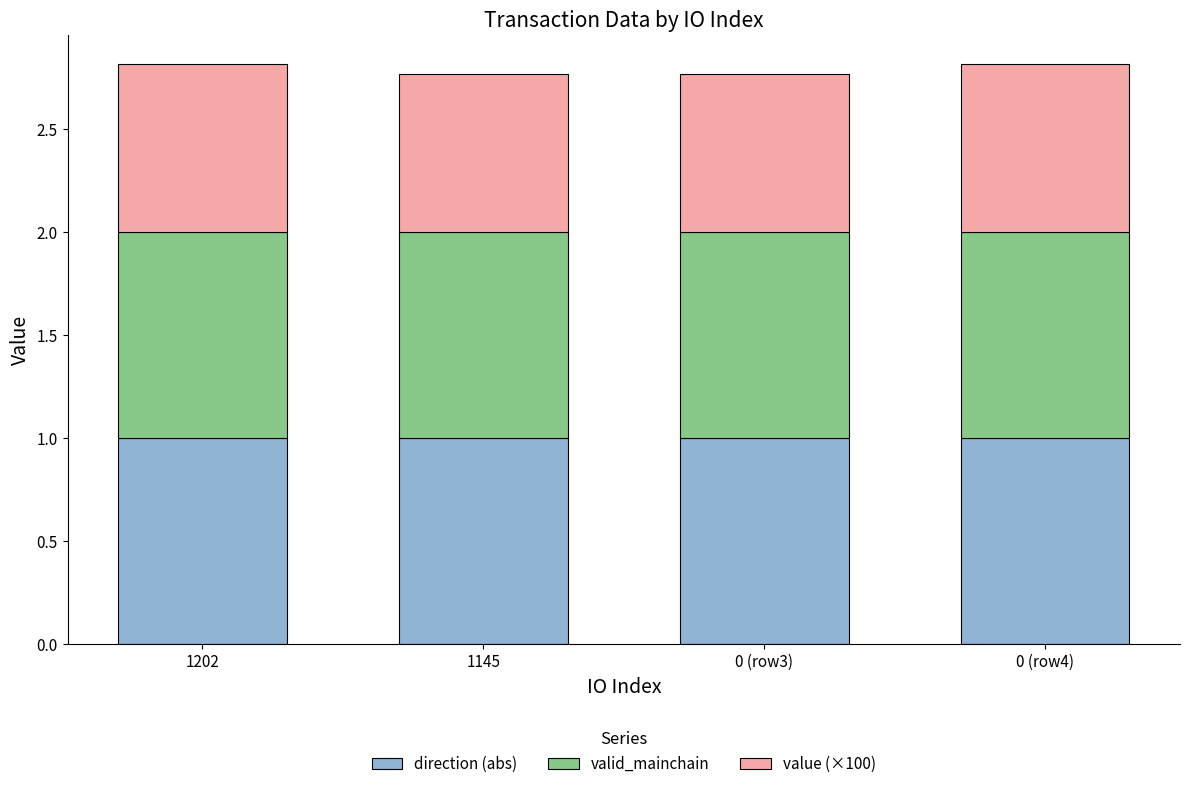

What is the total value across all series at 0 (row4)?

2.8